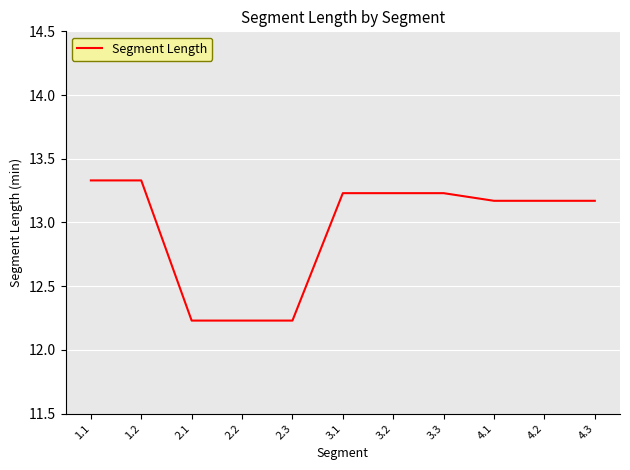

Approximately how many times larger is the value at 3.1 compared to 1.1?

1.0